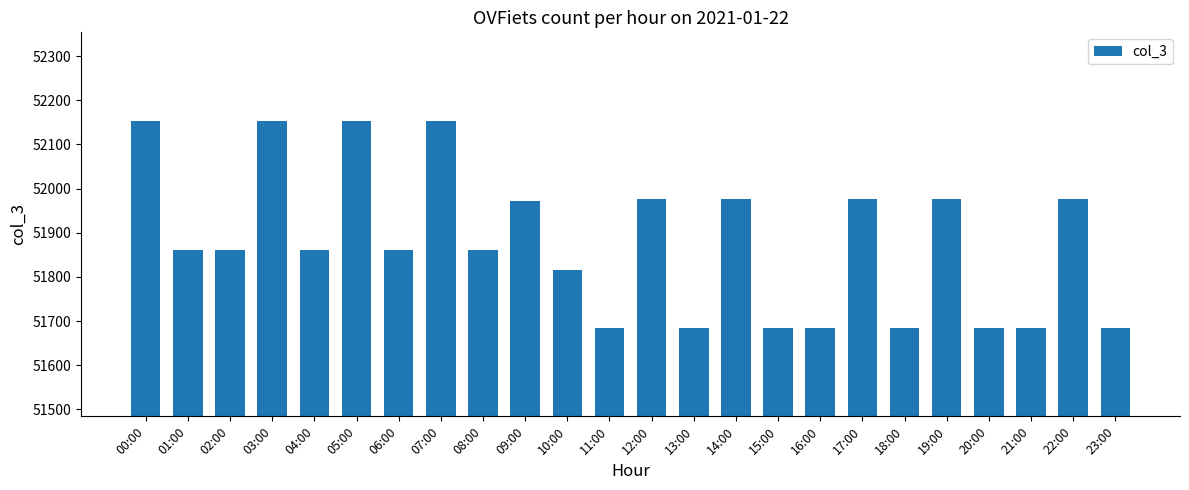

What is the value of the 13th bar from the left?

51976